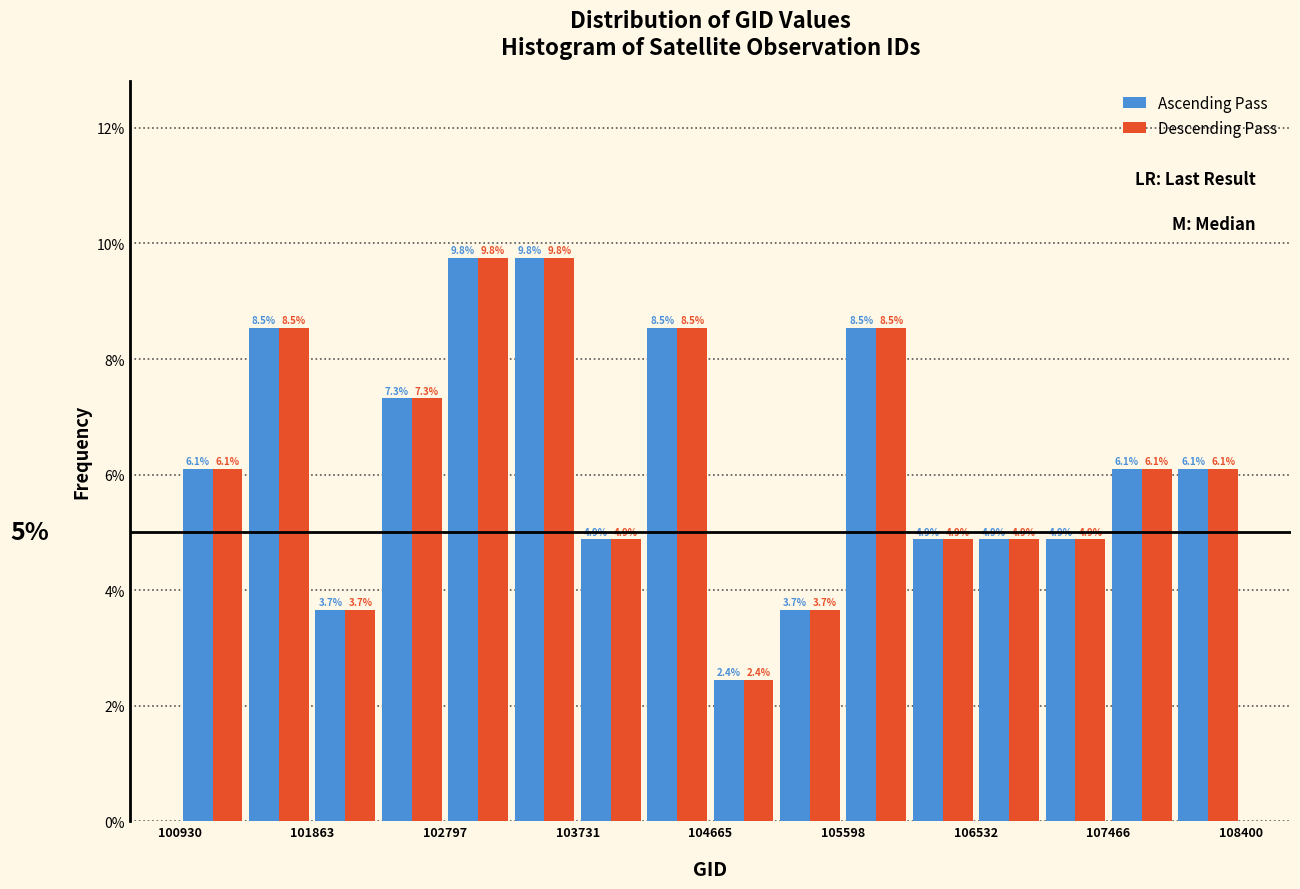

Reading left to right, list every range on the x-axis with the height of the bar of each series over it. The bar edges are not printed on the chart, so give them approximately, as read against the axis.

100900 to 101400: Ascending Pass=6.1	Descending Pass=6.1
101400 to 101900: Ascending Pass=8.5	Descending Pass=8.5
101900 to 102300: Ascending Pass=3.7	Descending Pass=3.7
102300 to 102800: Ascending Pass=7.3	Descending Pass=7.3
102800 to 103300: Ascending Pass=9.8	Descending Pass=9.8
103300 to 103700: Ascending Pass=9.8	Descending Pass=9.8
103700 to 104200: Ascending Pass=4.9	Descending Pass=4.9
104200 to 104700: Ascending Pass=8.5	Descending Pass=8.5
104700 to 105100: Ascending Pass=2.4	Descending Pass=2.4
105100 to 105600: Ascending Pass=3.7	Descending Pass=3.7
105600 to 106100: Ascending Pass=8.5	Descending Pass=8.5
106100 to 106500: Ascending Pass=4.9	Descending Pass=4.9
106500 to 107000: Ascending Pass=4.9	Descending Pass=4.9
107000 to 107500: Ascending Pass=4.9	Descending Pass=4.9
107500 to 107900: Ascending Pass=6.1	Descending Pass=6.1
107900 to 108400: Ascending Pass=6.1	Descending Pass=6.1